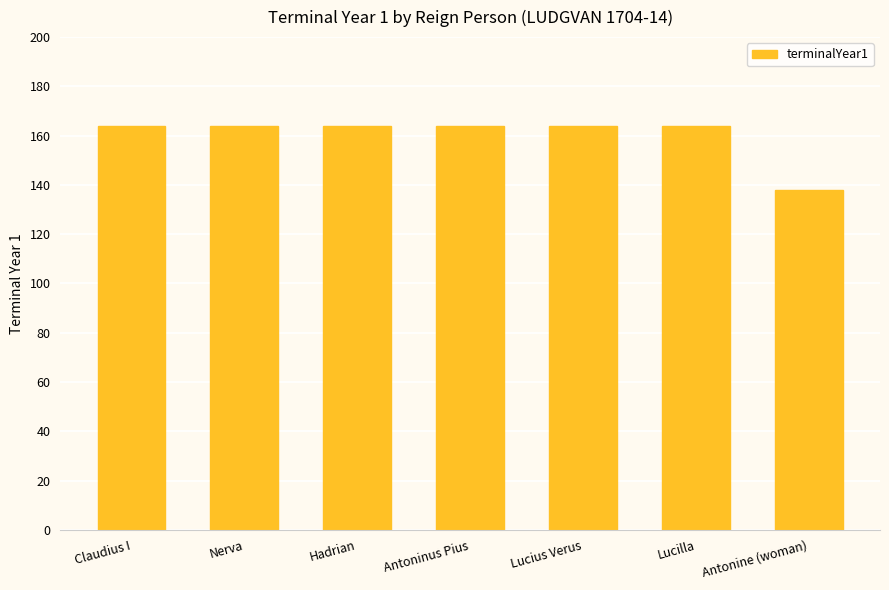

What is the approximate value at Claudius I, to the nearest 5?

165